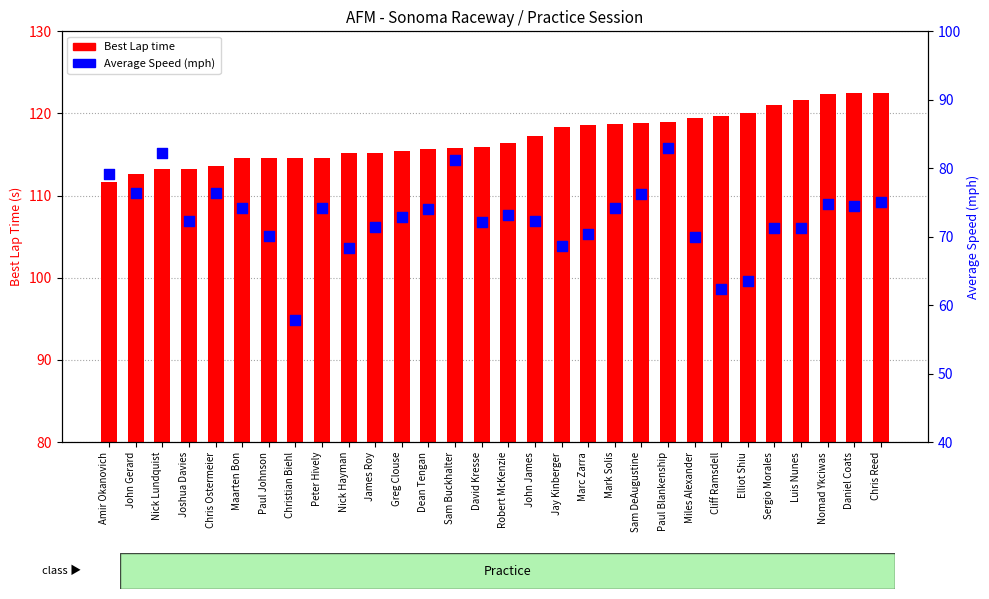

What are all the series names shown in the legend?

Best Lap time, Average Speed (mph)